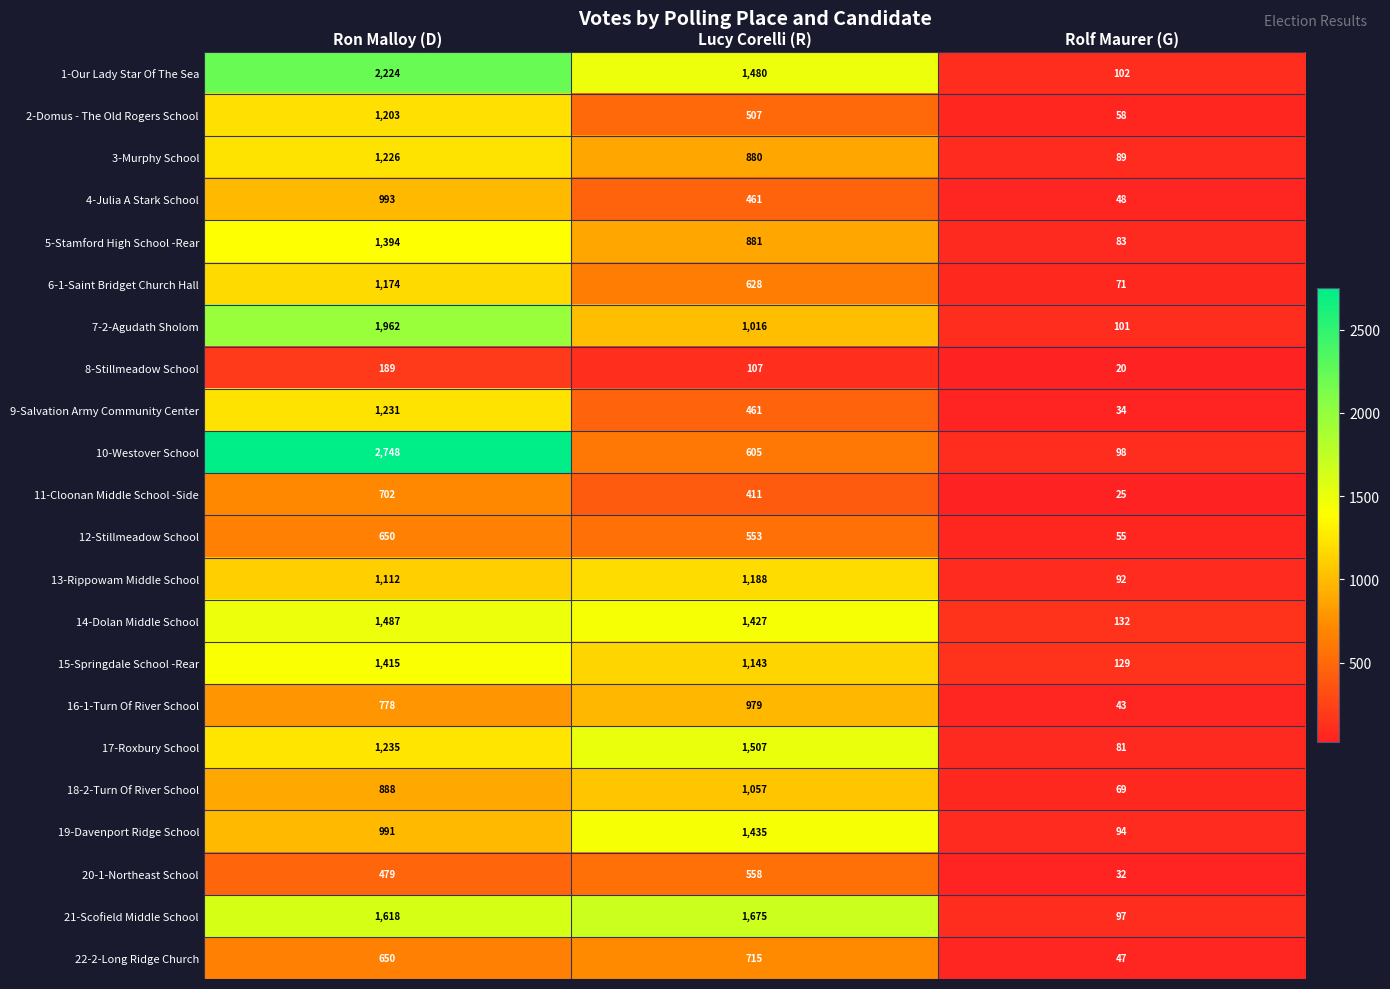

What is the difference between the 3-Murphy School values at Ron Malloy (D) and Lucy Corelli (R)?

346